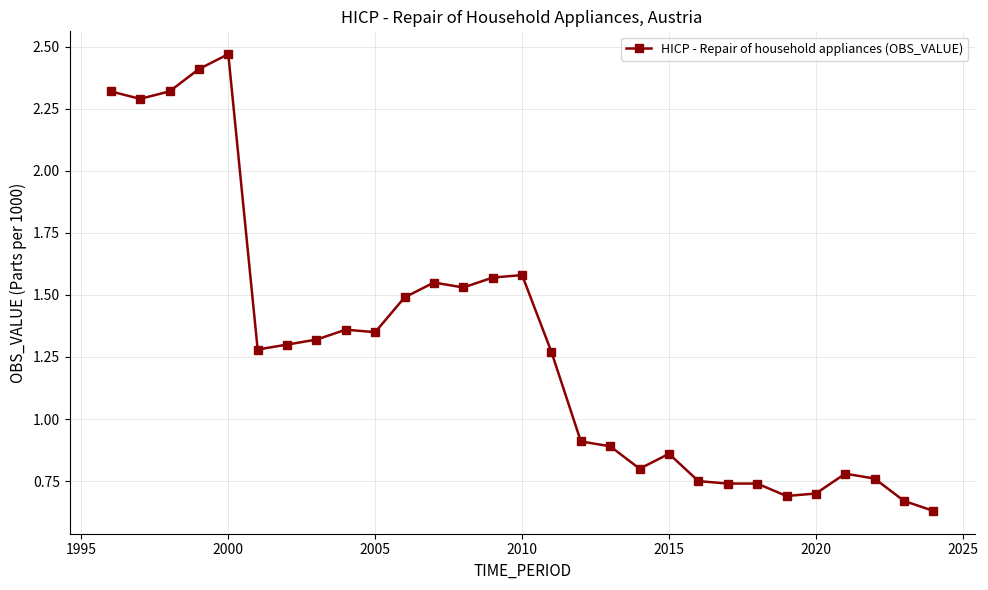

What is the sum of all values?

37.3